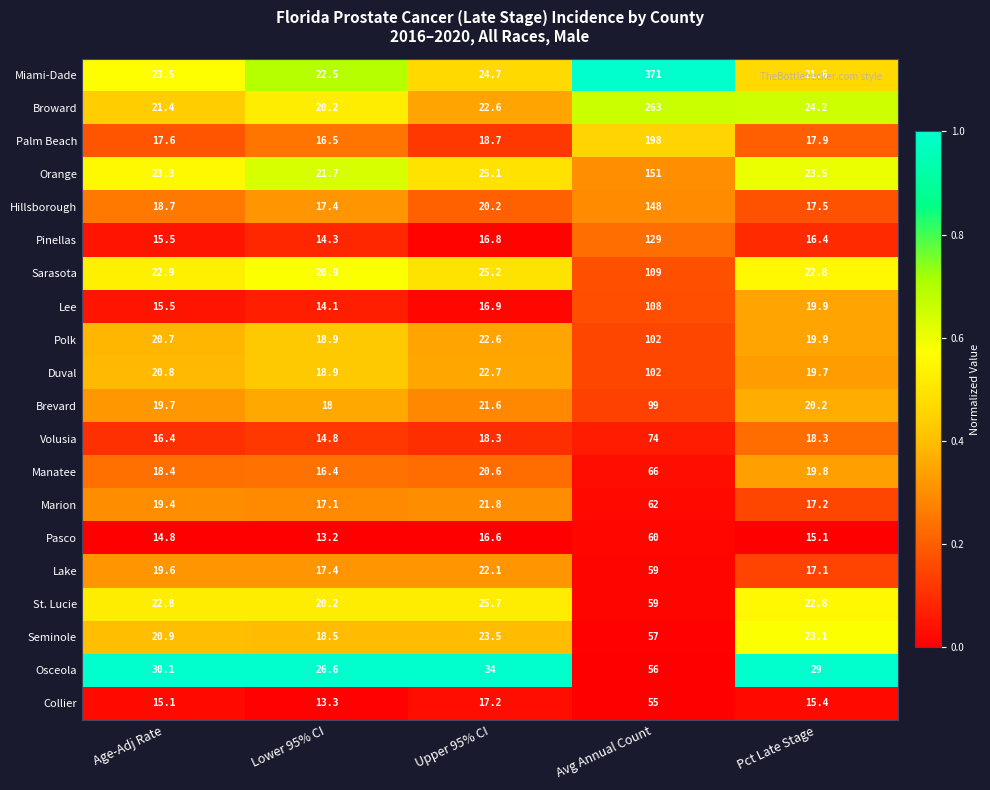

Read the Duval value at Upper 95% CI.

22.7